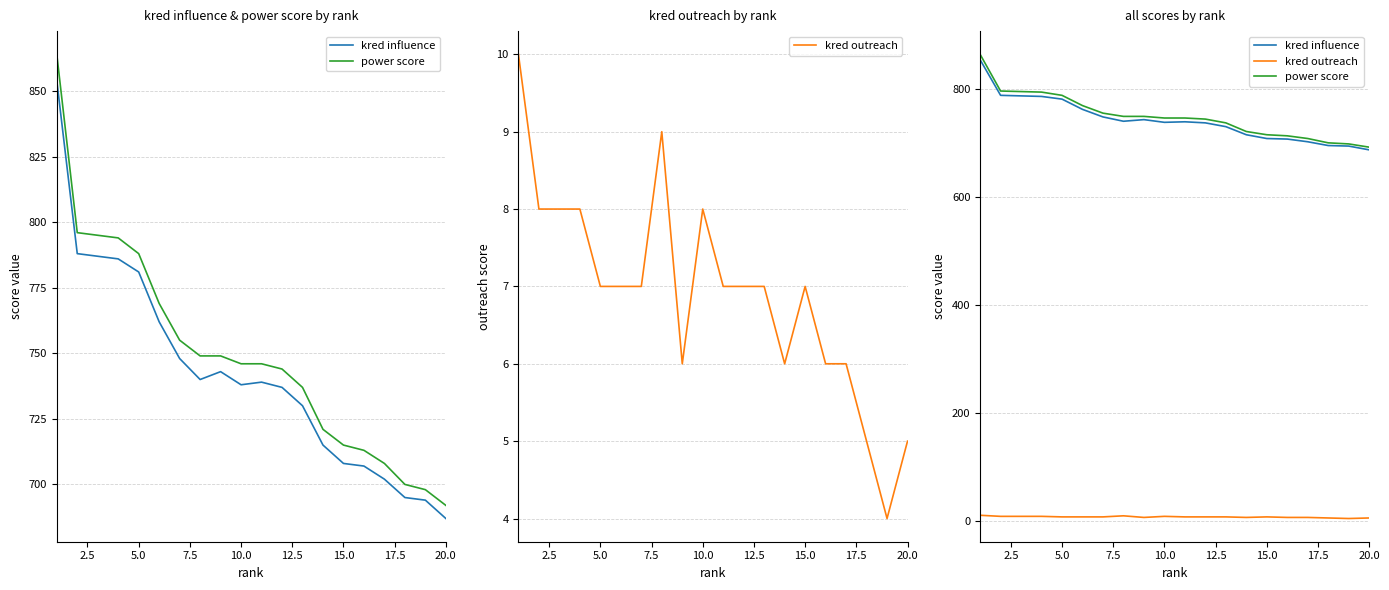

How many data points in power score are less than 746?

9